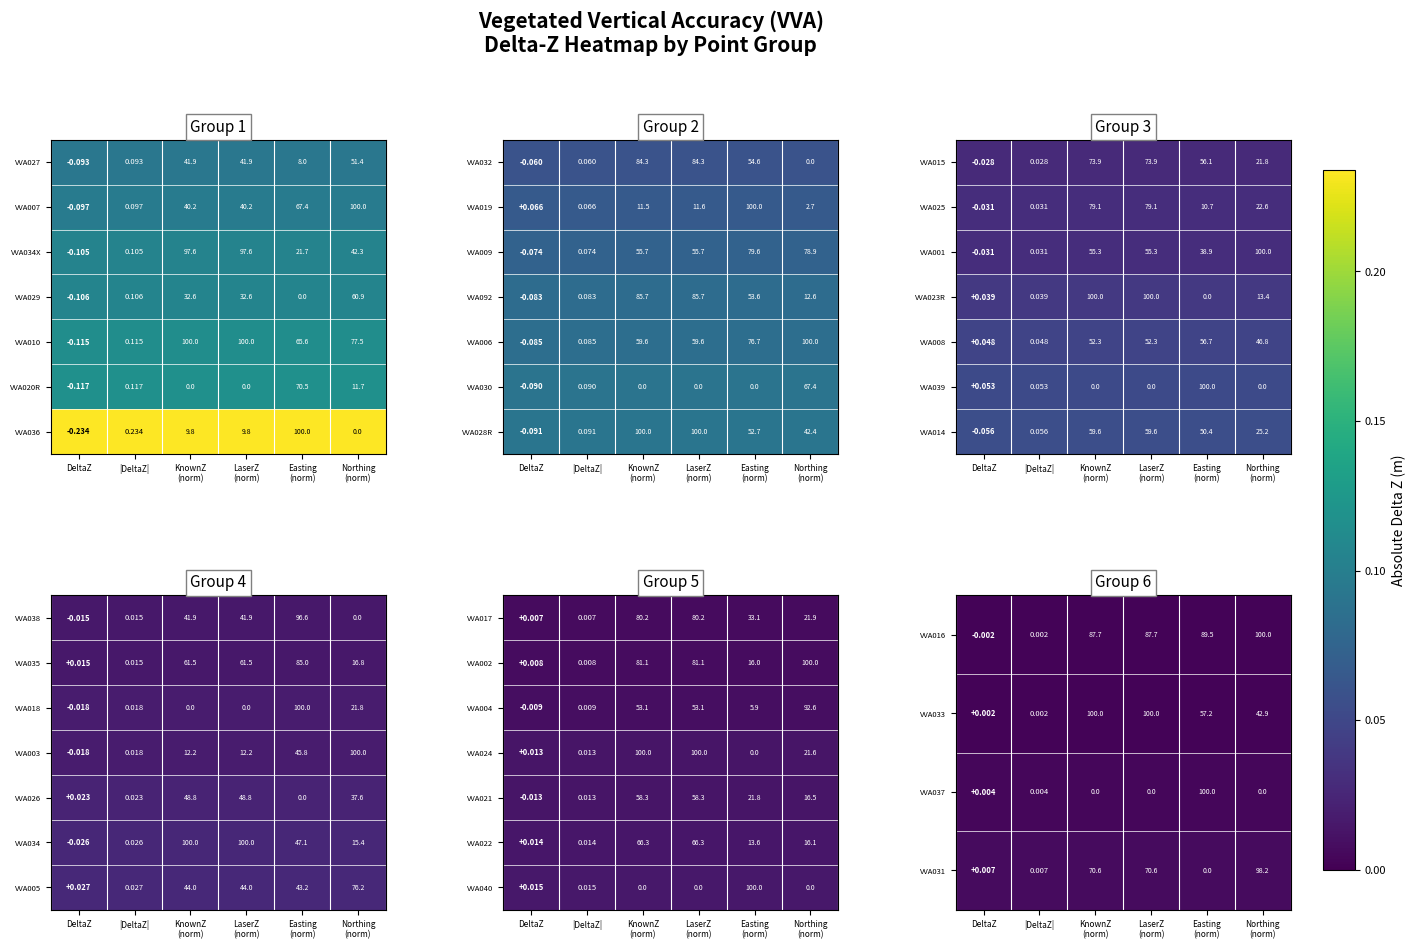

Which category has the lowest value in the VVA020R series?

DeltaZ